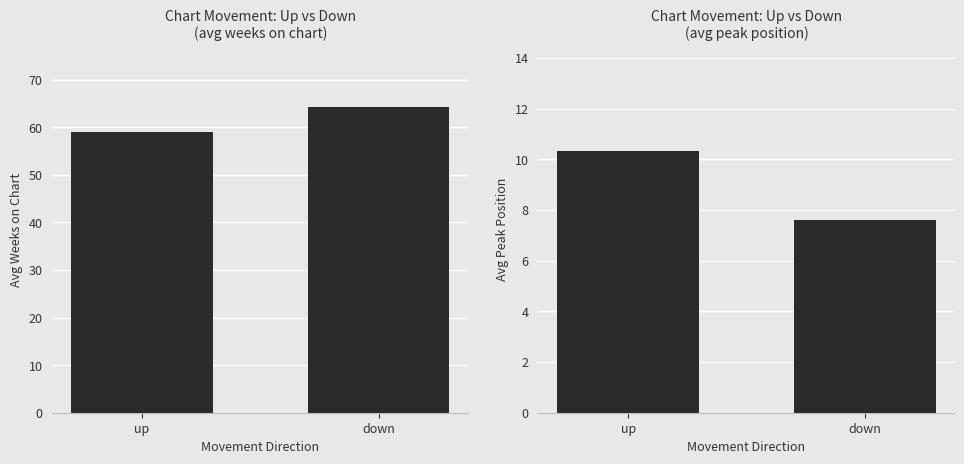

How many data points in Avg Weeks on Chart are less than 64?

1